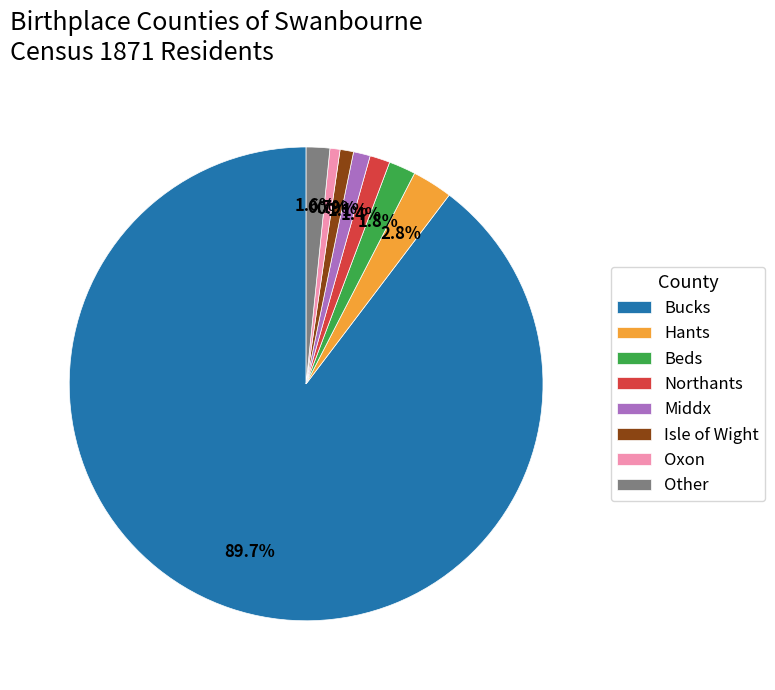

Which category accounts for the majority?

Bucks